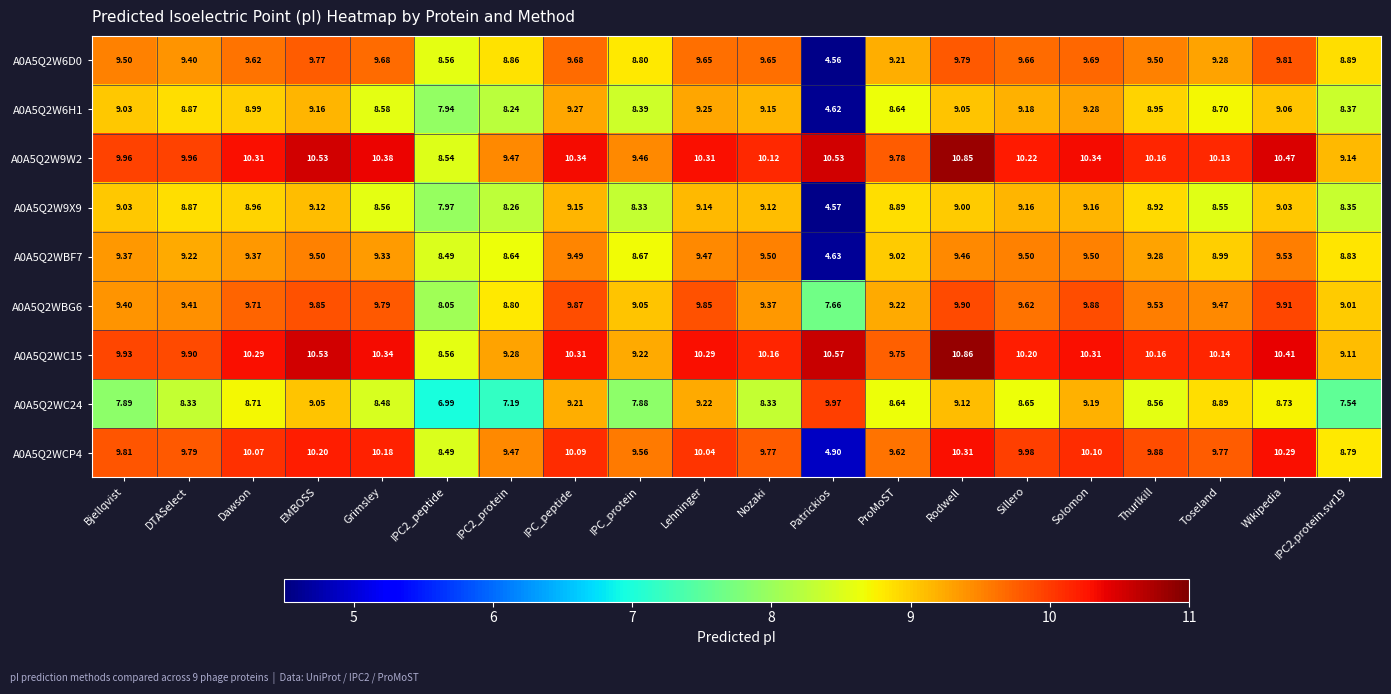

At which category is the sum across all series the highest?

Rodwell